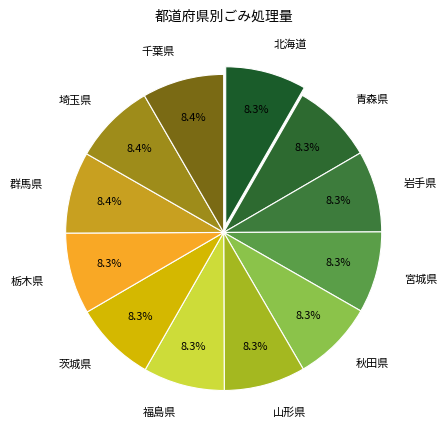

Does any single category account for the majority?

No